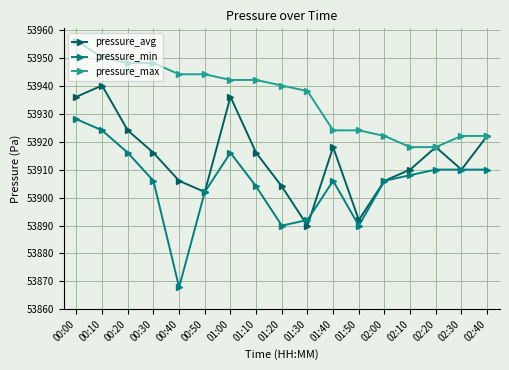

Is this an area chart (filled region under the line)?

No